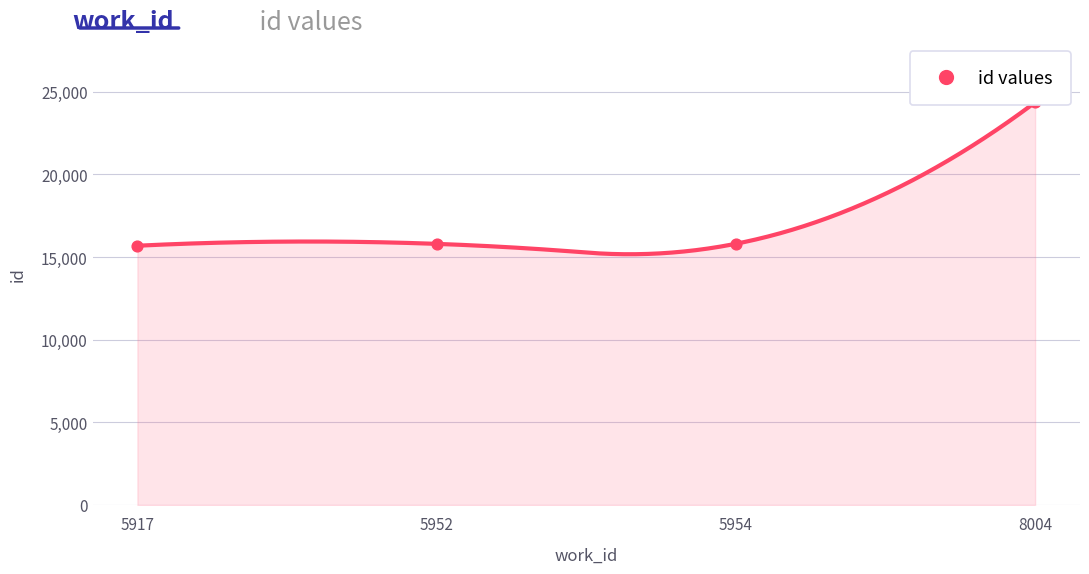

What is the ratio of the value at 5954 to the value at 8004?

0.6